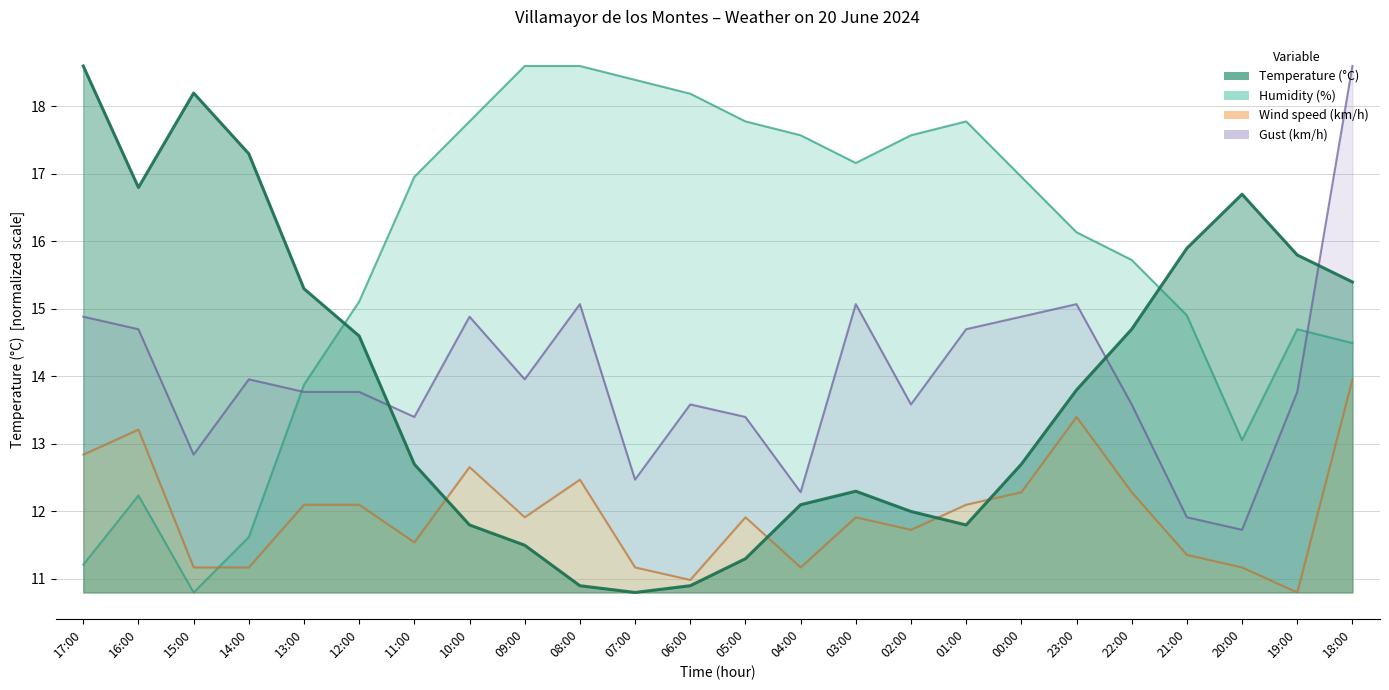

True or false: Humidity (%) and Wind speed (km/h) cross at least once.

True